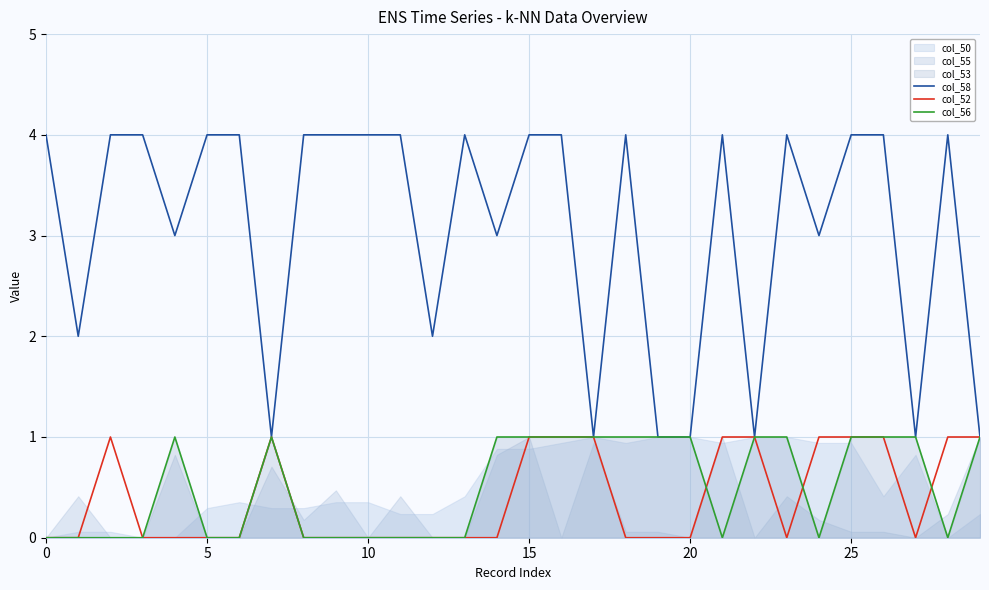

What is the difference between the col_52 values at 7 and 19?

1